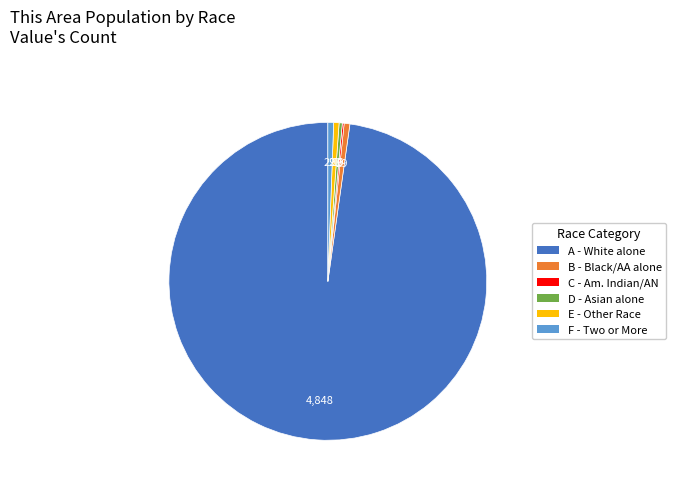

Is there a majority slice in this chart?

Yes